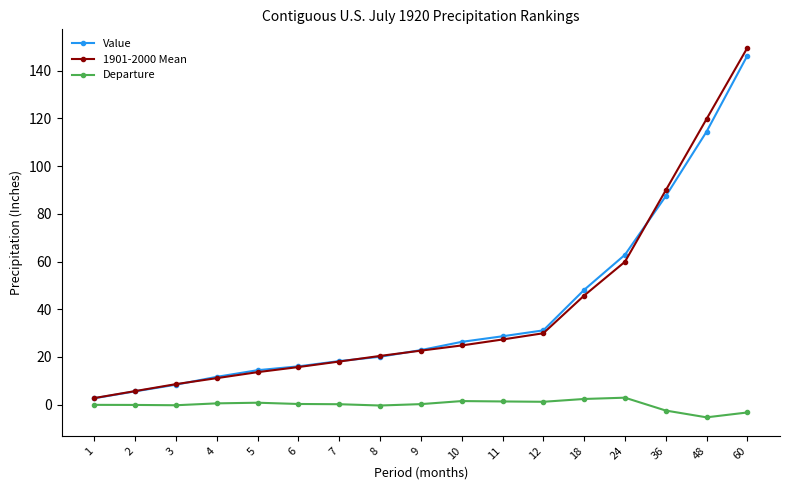

What is the minimum value shown in the chart?

-5.3